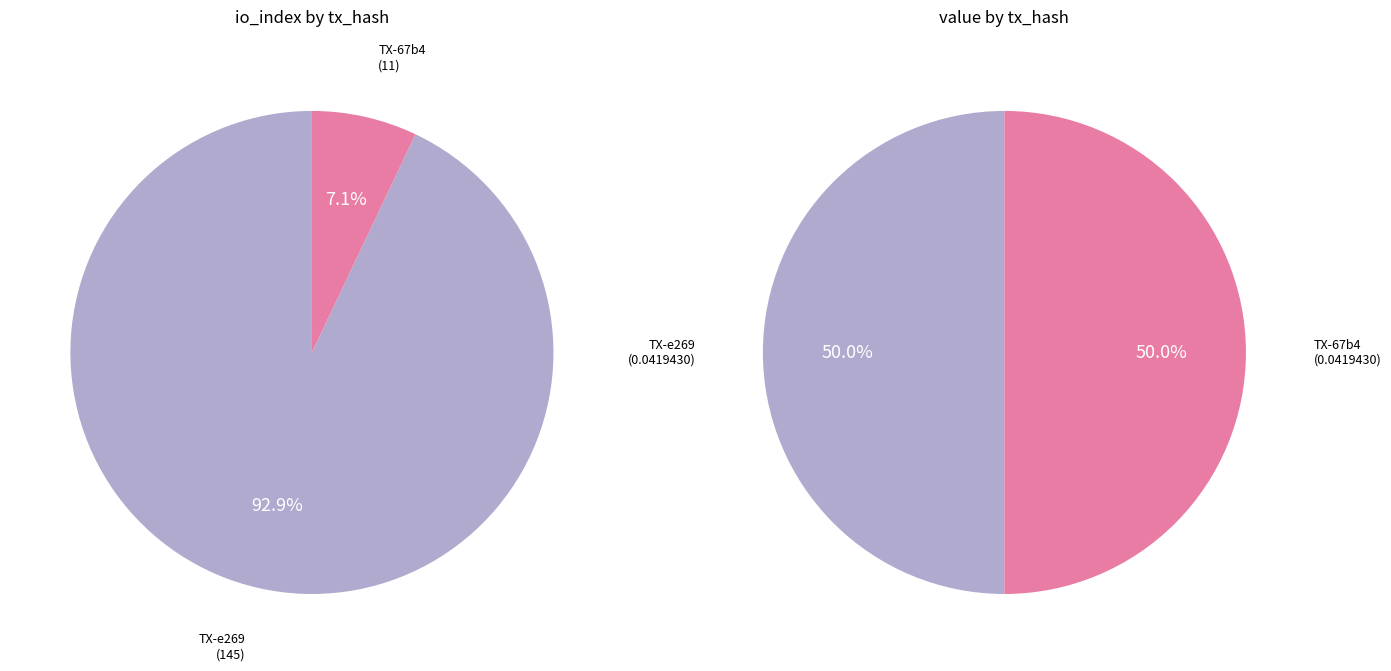

Does any single category account for the majority?

Yes